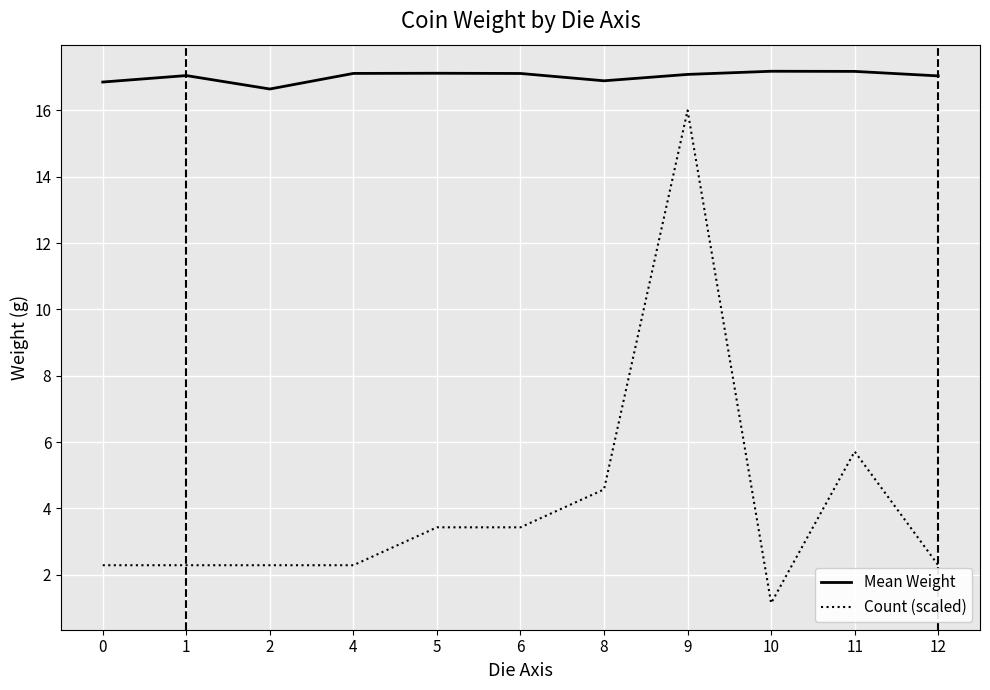

What is the sum of all Mean Weight values?

187.3